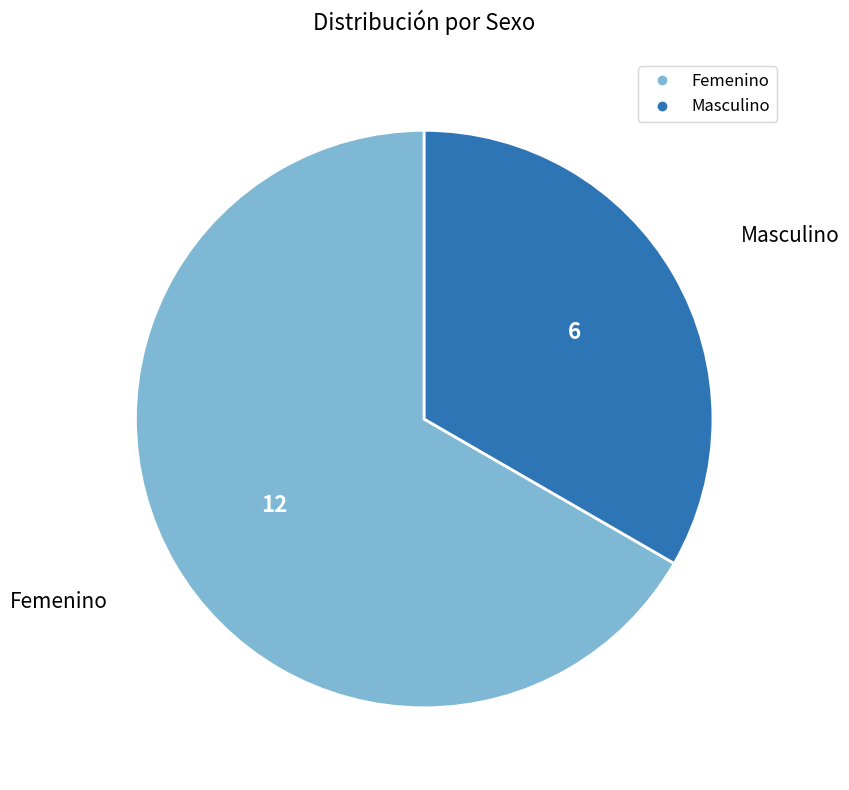

Rank the categories by value from lowest to highest.

Masculino, Femenino